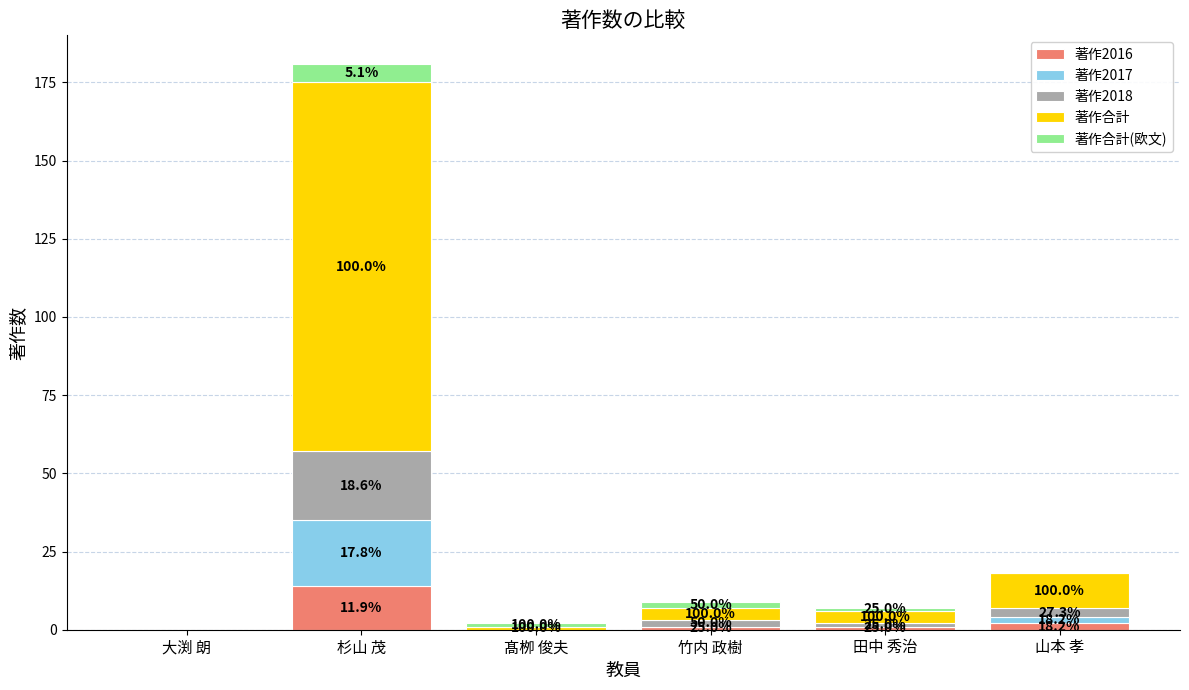

Are the bars grouped side by side (vs. stacked)?

No